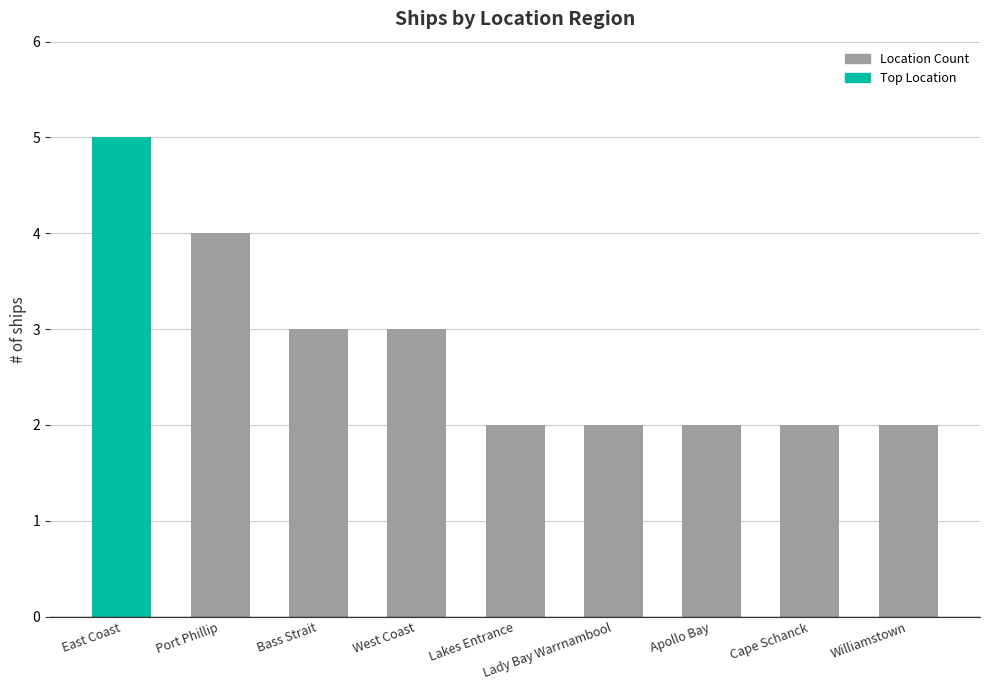

What is the greatest value displayed?

5